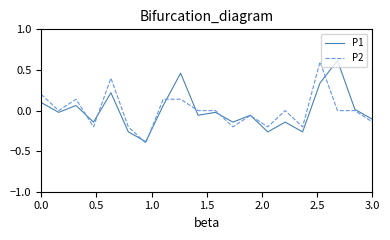

What is the greatest value displayed?

0.6